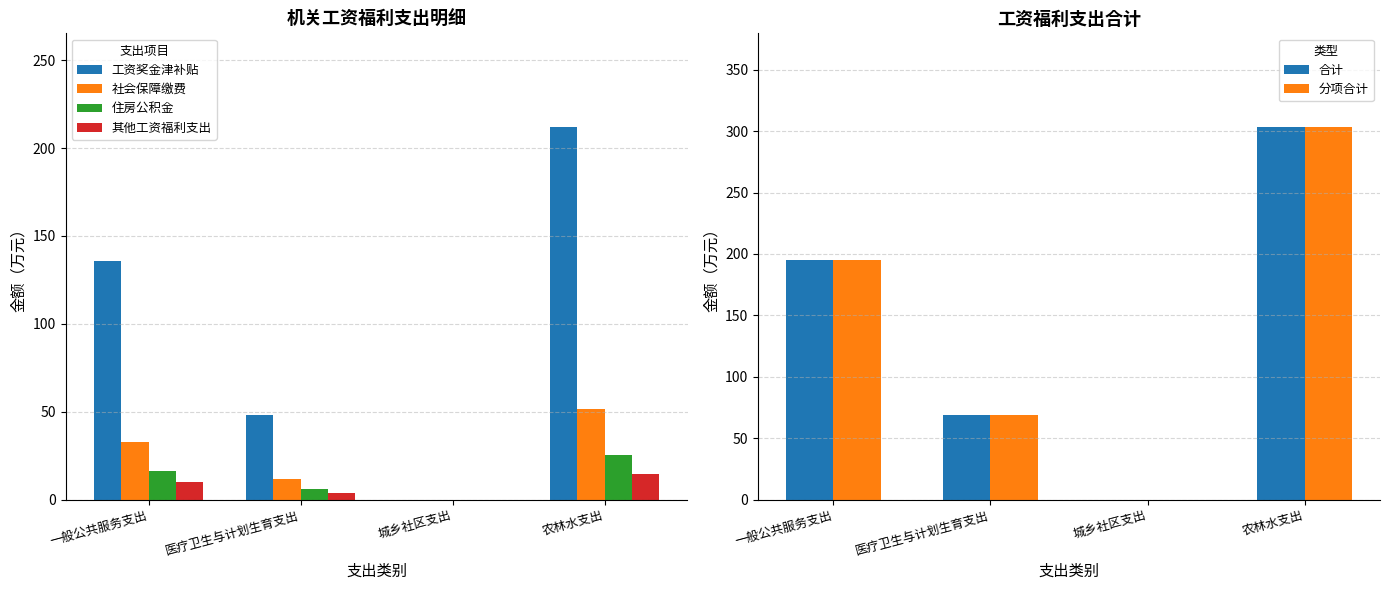

Reading left to right, what are all the values shown in this chart?

工资奖金津补贴: 一般公共服务支出=135.5	医疗卫生与计划生育支出=47.9	城乡社区支出=0.0	农林水支出=212.2
社会保障缴费: 一般公共服务支出=32.9	医疗卫生与计划生育支出=11.6	城乡社区支出=0.0	农林水支出=51.5
住房公积金: 一般公共服务支出=16.3	医疗卫生与计划生育支出=5.8	城乡社区支出=0.0	农林水支出=25.5
其他工资福利支出: 一般公共服务支出=10.0	医疗卫生与计划生育支出=3.5	城乡社区支出=0.0	农林水支出=14.5
合计: 一般公共服务支出=194.7	医疗卫生与计划生育支出=68.8	城乡社区支出=0.0	农林水支出=303.7
分项合计: 一般公共服务支出=194.6	医疗卫生与计划生育支出=68.8	城乡社区支出=0.0	农林水支出=303.7